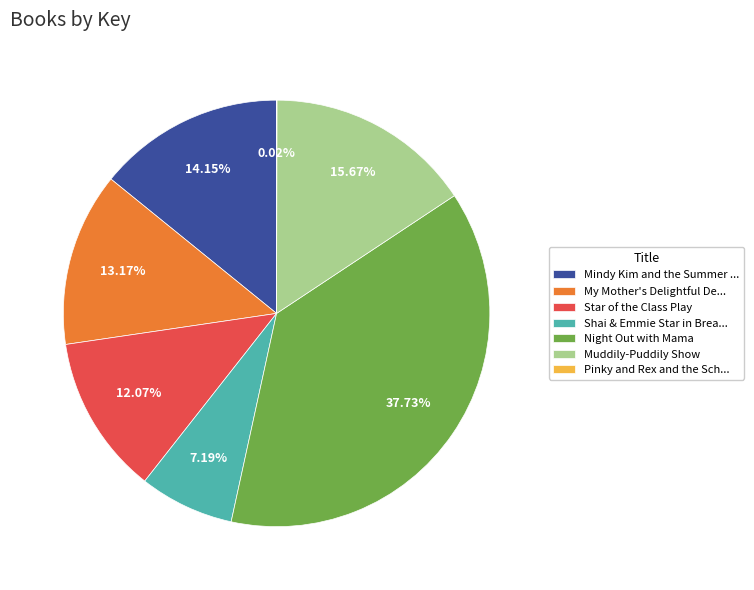

To the nearest percent, what is the average slice percentage?

14%